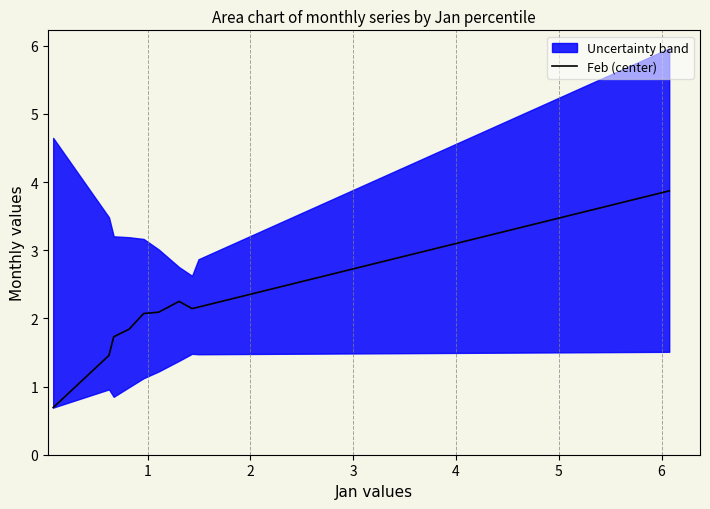

What is the minimum value for Feb (center)?

0.7